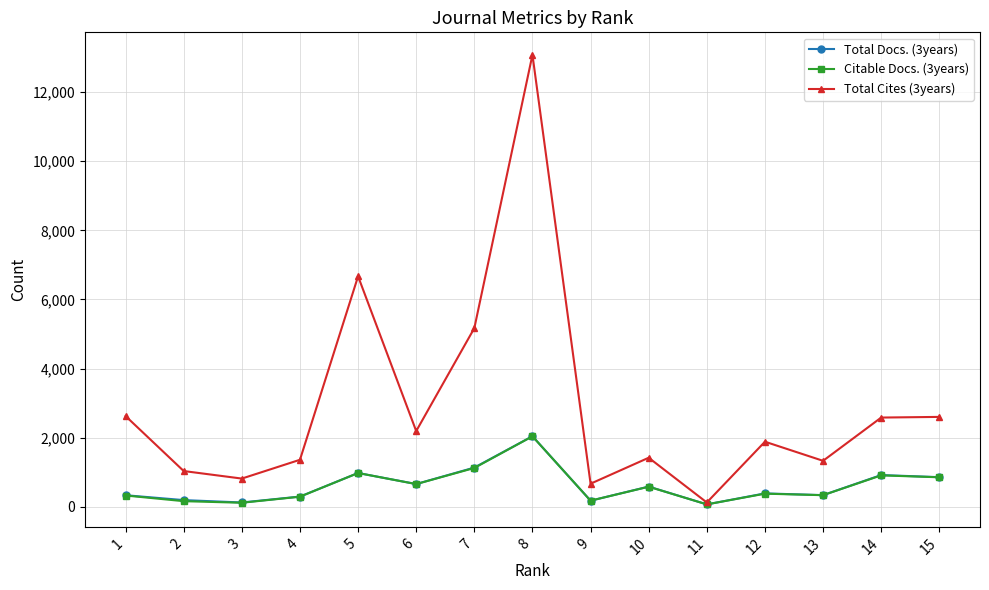

What is the value of the Total Docs. (3years) point at the 3rd from the left?

123